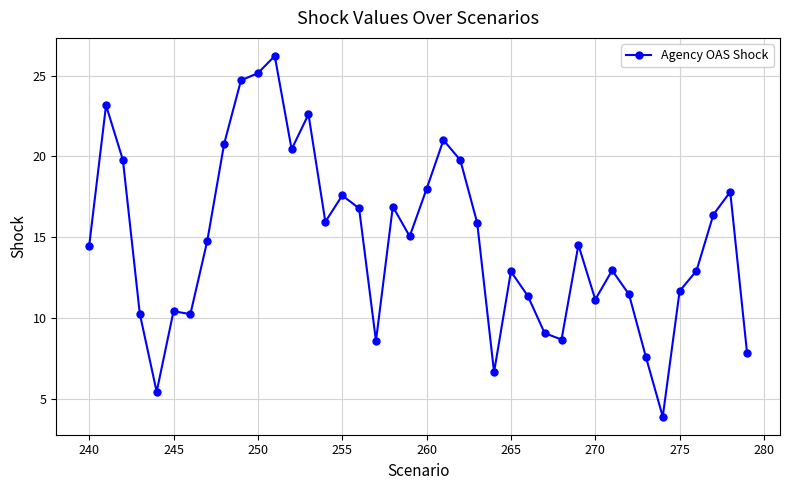

What is the value of the 6th point from the left?

10.4